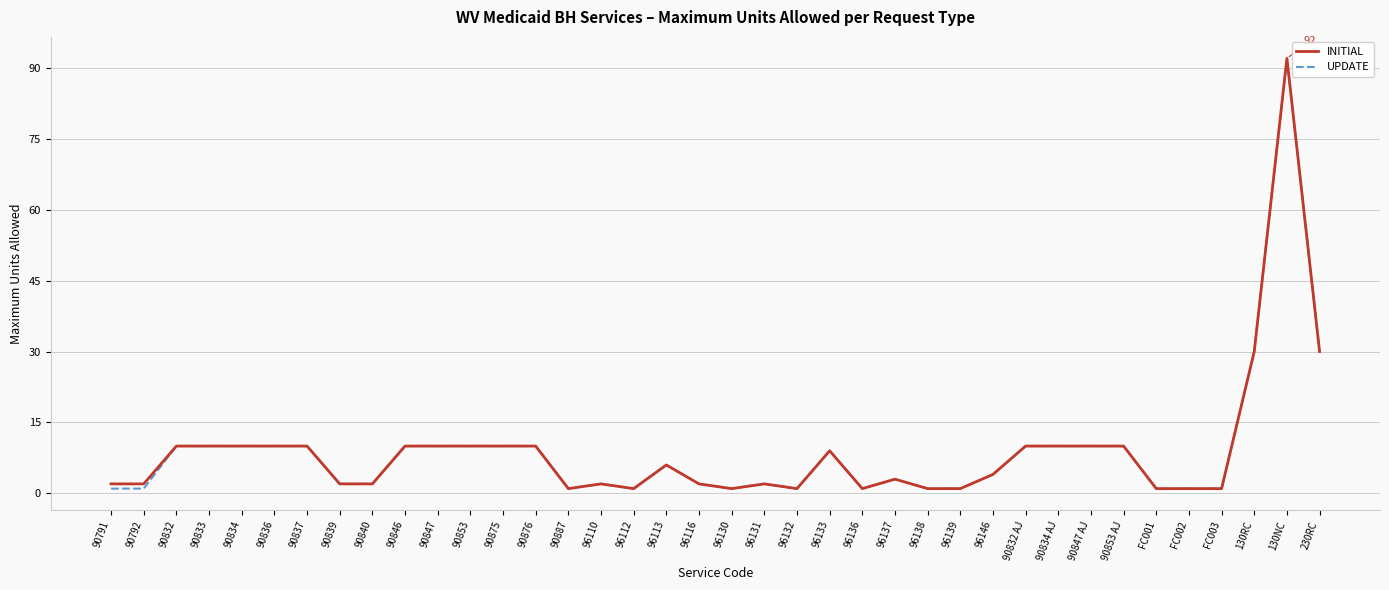

The UPDATE series shows 10 at 90847. True or false?

True